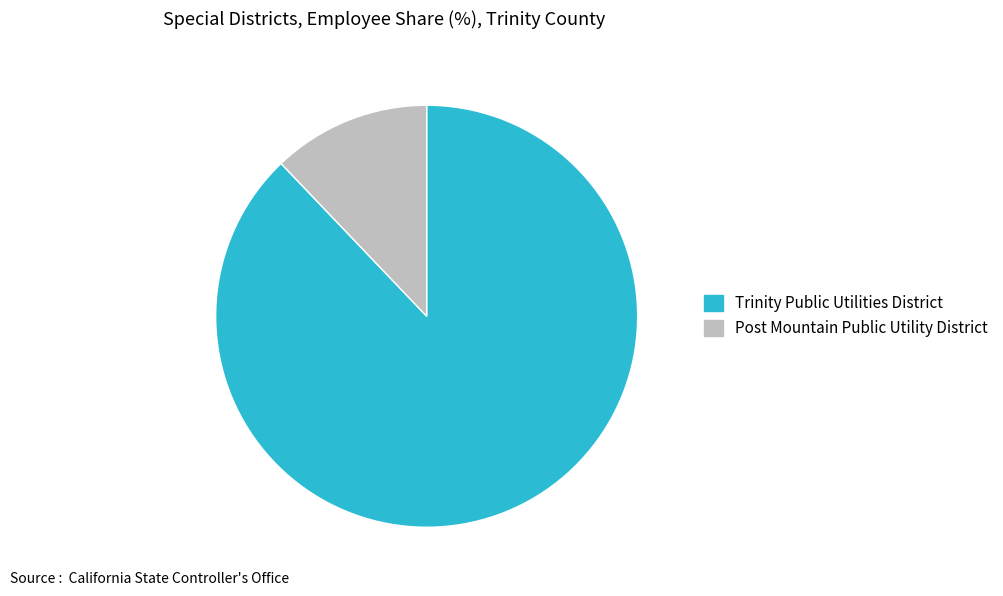

Which has a higher value, Trinity Public Utilities District or Post Mountain Public Utility District?

Trinity Public Utilities District